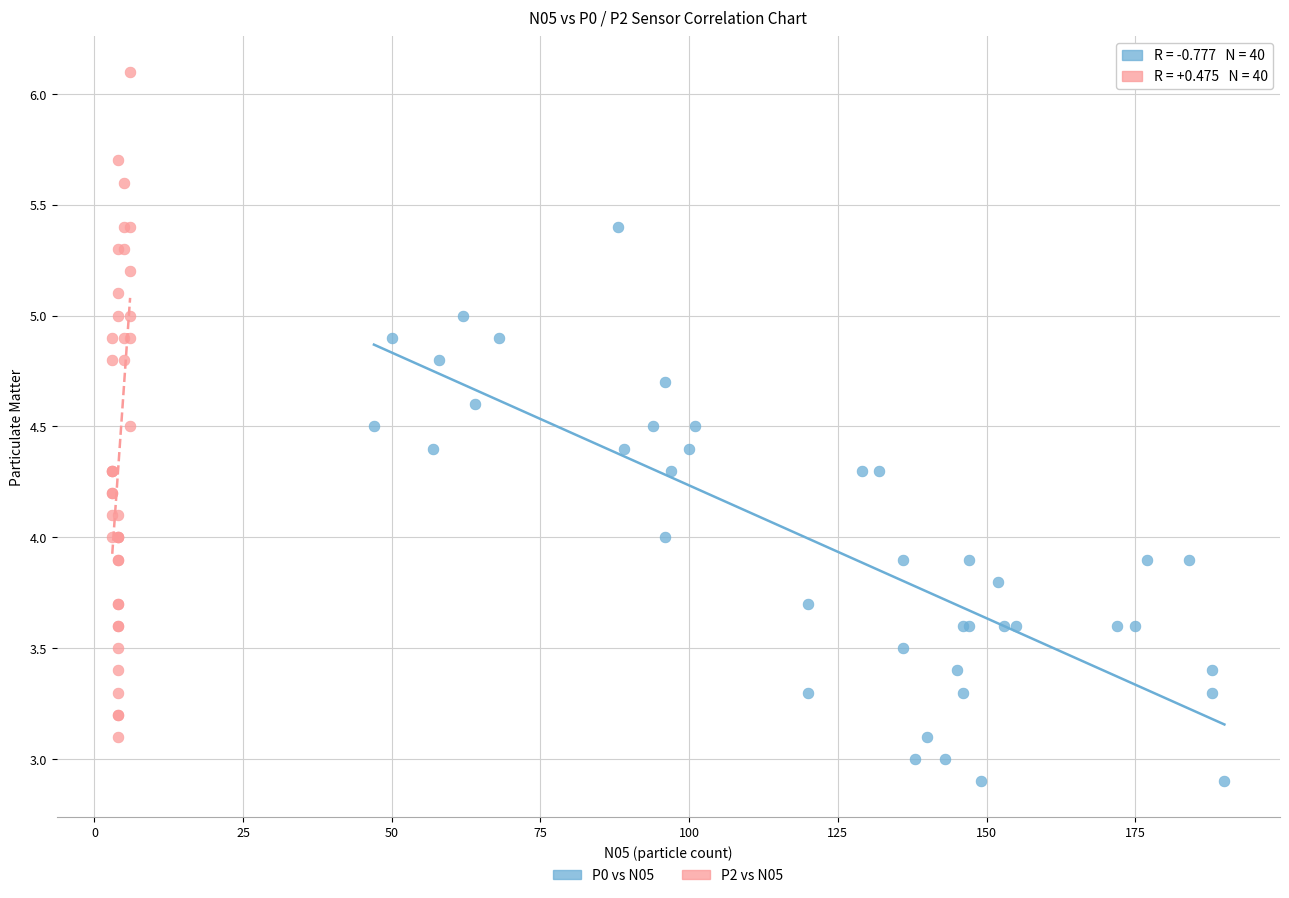

Which series reaches the minimum Y coordinate?

P0 vs N05